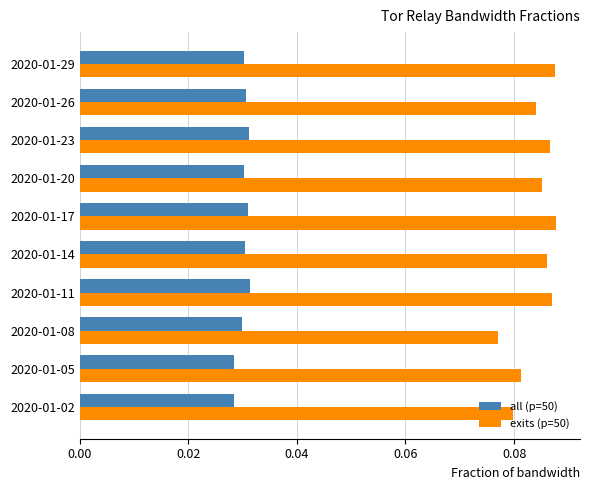

Which category has the lowest value in the exits (p=50) series?

2020-01-08